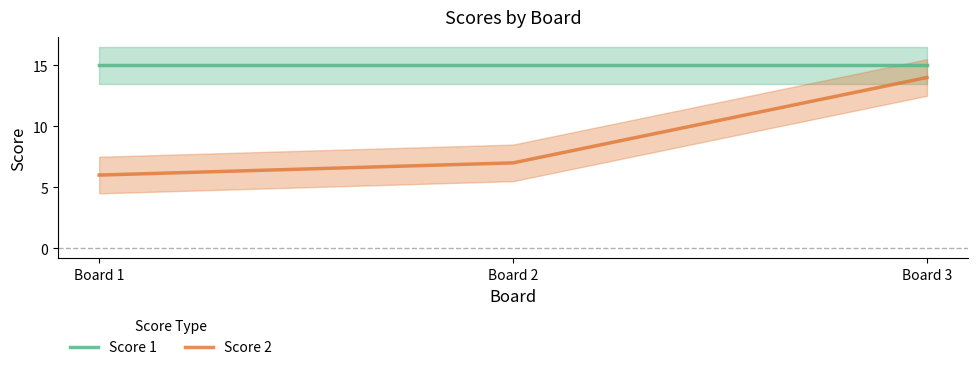

Which label corresponds to the smallest value in the chart?

Board 1